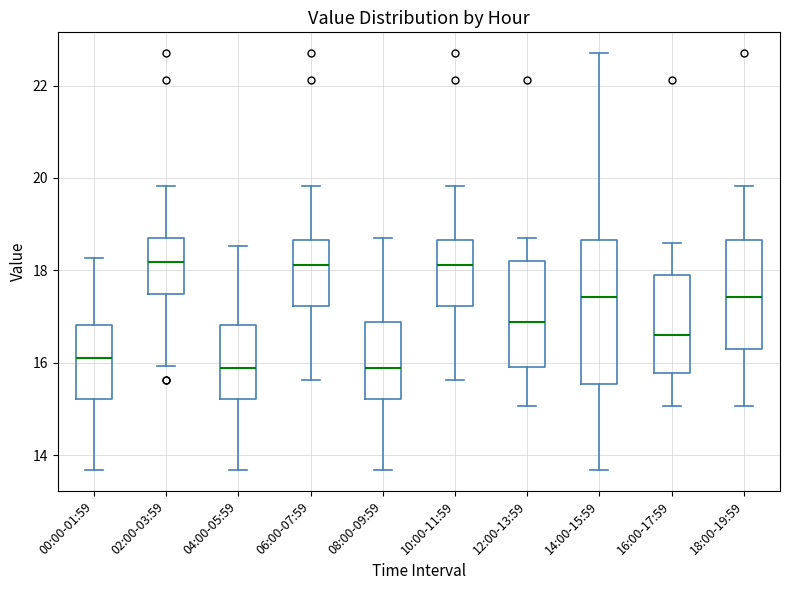

Reading left to right, read every box against the y-axis: the position of its median line, the range the box covers, and the ends of its whiskers. The values are not printed on the chart, so give them approximately, as read against the axis.

00:00-01:59: median 16.2, box 15.2 to 16.8, whiskers 13.6 to 18.2
02:00-03:59: median 18.2, box 17.4 to 18.8, whiskers 16.0 to 19.8
04:00-05:59: median 15.8, box 15.2 to 16.8, whiskers 13.6 to 18.6
06:00-07:59: median 18.2, box 17.2 to 18.6, whiskers 15.6 to 19.8
08:00-09:59: median 15.8, box 15.2 to 16.8, whiskers 13.6 to 18.8
10:00-11:59: median 18.2, box 17.2 to 18.6, whiskers 15.6 to 19.8
12:00-13:59: median 16.8, box 15.8 to 18.2, whiskers 15.0 to 18.8
14:00-15:59: median 17.4, box 15.6 to 18.6, whiskers 13.6 to 22.8
16:00-17:59: median 16.6, box 15.8 to 17.8, whiskers 15.0 to 18.6
18:00-19:59: median 17.4, box 16.2 to 18.6, whiskers 15.0 to 19.8